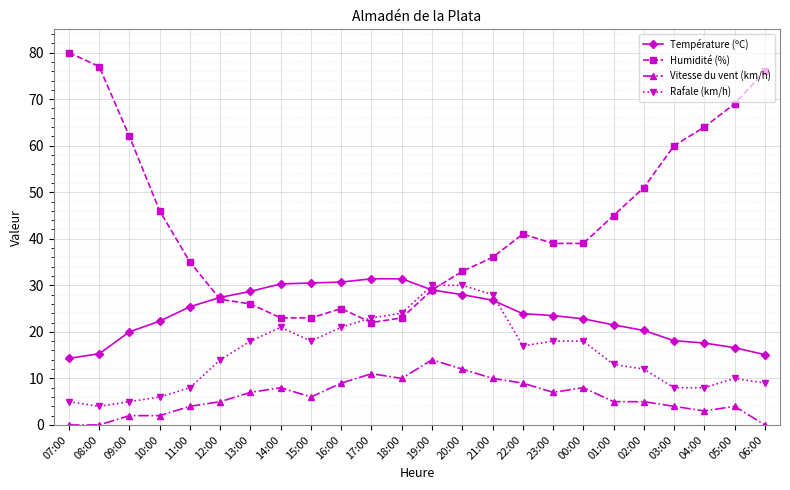

What is the sum of the Humidité (%) values at 15:00 and 10:00?

69.0